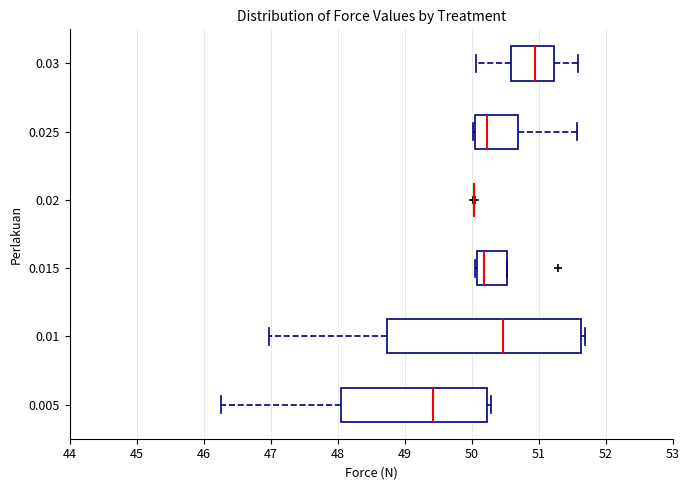

Reading bottom to top, transcribe this box plot: for each box, give where its median line is, the range the box spans, and where its two whiskers end, as read against the x-axis. The values are not printed on the chart, so give them approximately, as read against the axis.

0.005: median 49.4, box 48.1 to 50.2, whiskers 46.3 to 50.3
0.01: median 50.5, box 48.7 to 51.6, whiskers 47.0 to 51.7
0.015: median 50.2, box 50.1 to 50.5, whiskers 50.1 to 50.5
0.02: box collapsed to a line at 50.0, whiskers 50.0 to 50.0
0.025: median 50.2, box 50.1 to 50.7, whiskers 50.0 to 51.6
0.03: median 50.9, box 50.6 to 51.2, whiskers 50.1 to 51.6